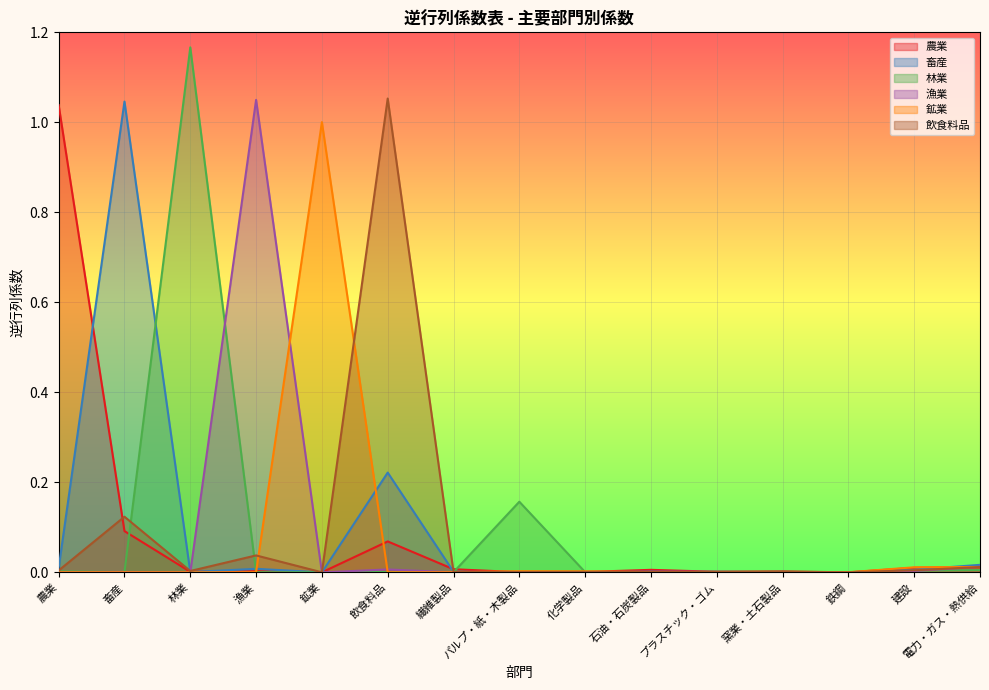

Which category has the highest value in the 農業 series?

農業